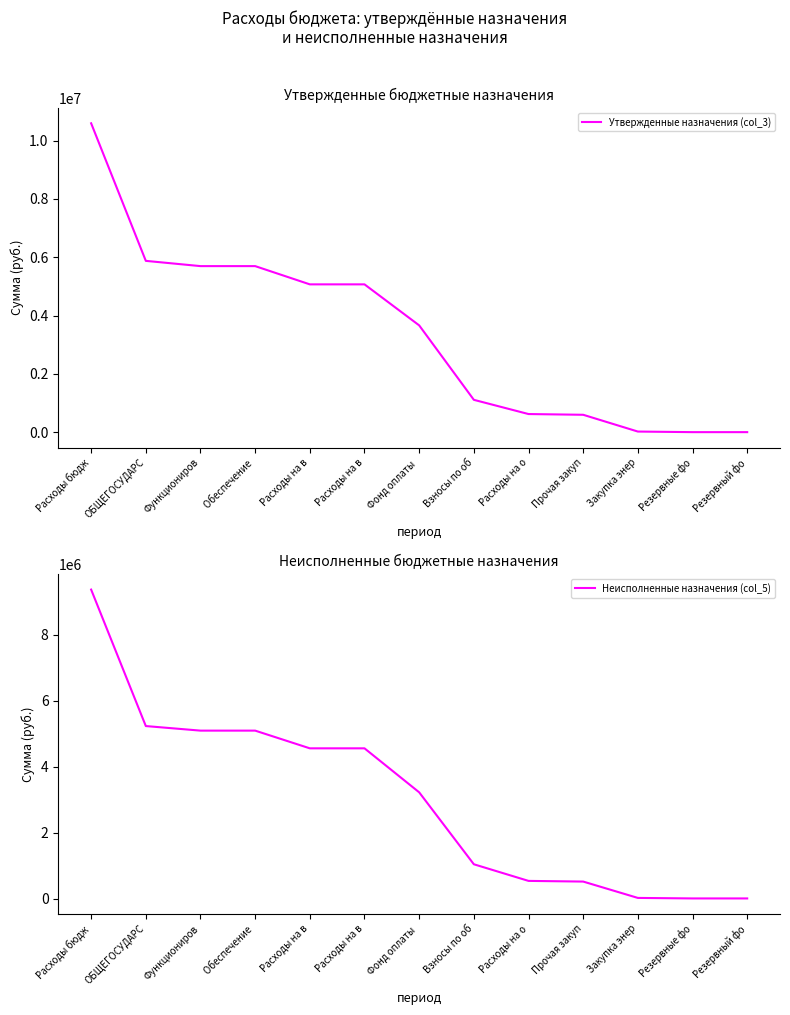

Rank the series by their maximum value, from highest to lowest.

Утвержденные назначения (col_3), Неисполненные назначения (col_5)